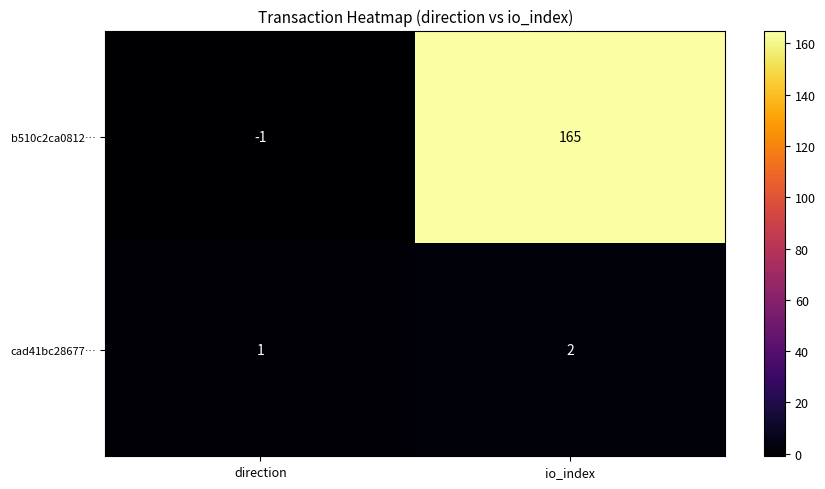

Reading left to right, what are all the values shown in this chart?

b510c2ca0812…: -1	165
cad41bc28677…: 1	2